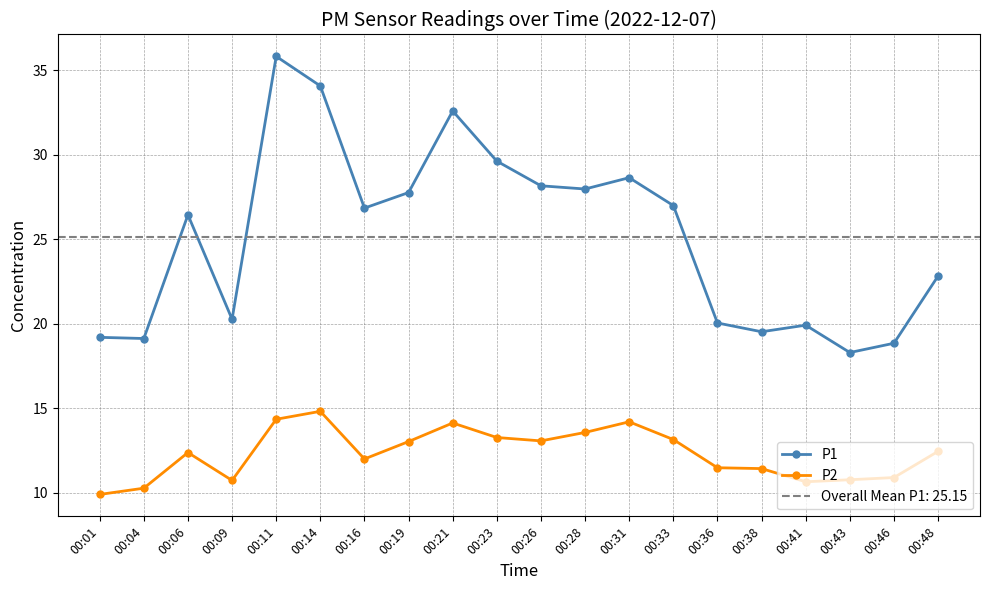

At which label is P1 closest to 27?

00:33